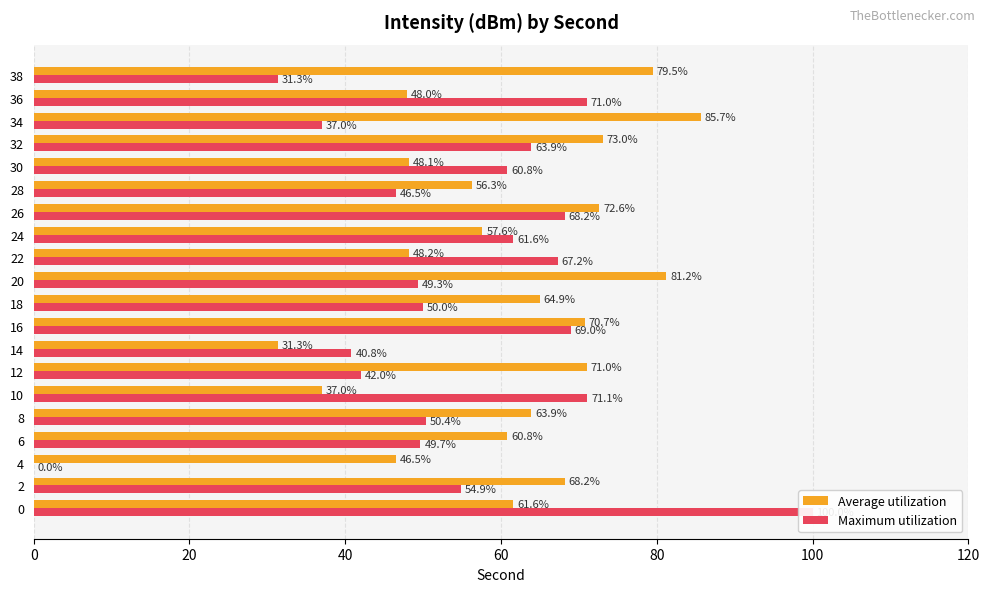

Is it true that Average utilization equals 120.3 at 2?

False